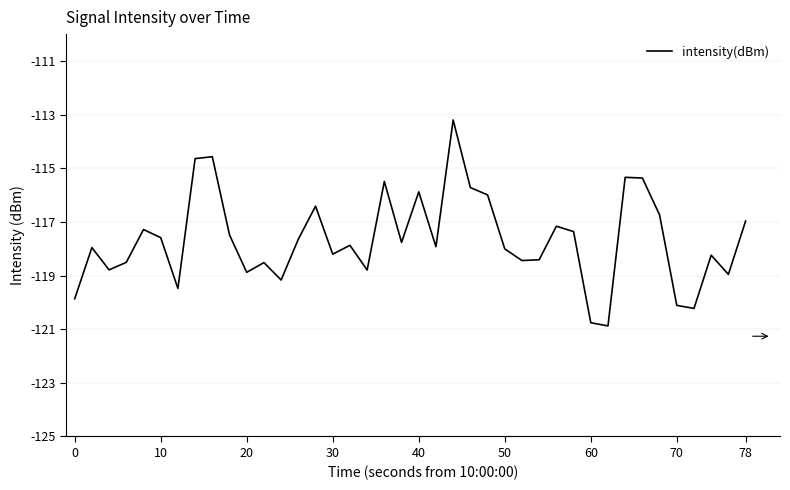

What is the minimum value shown in the chart?

-120.9